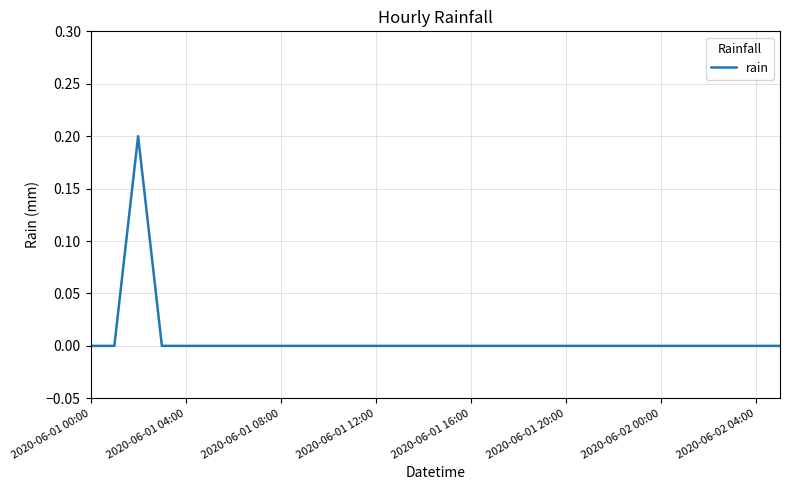

Count the values in the range 0 to 1.

30